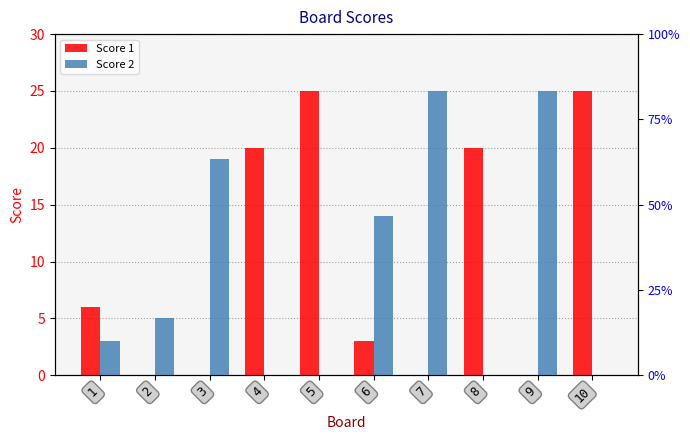

At which label does Score 1 reach its peak?

5